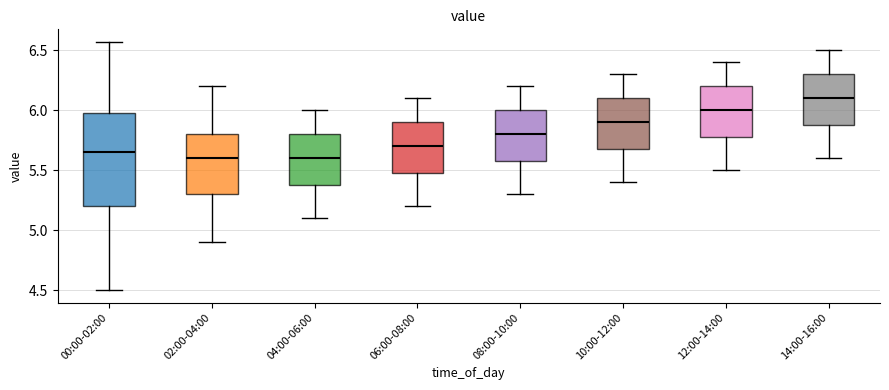

Where does the upper whisker of the box for 08:00-10:00 end on the y-axis? The values are not printed on the chart, so give them approximately, as read against the axis.

6.20